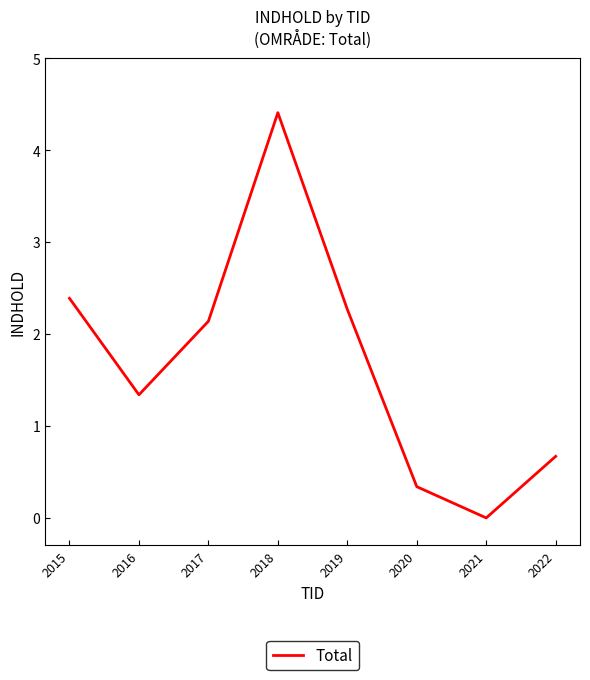

List the labels in order of value, largest first.

2018, 2015, 2019, 2017, 2016, 2022, 2020, 2021